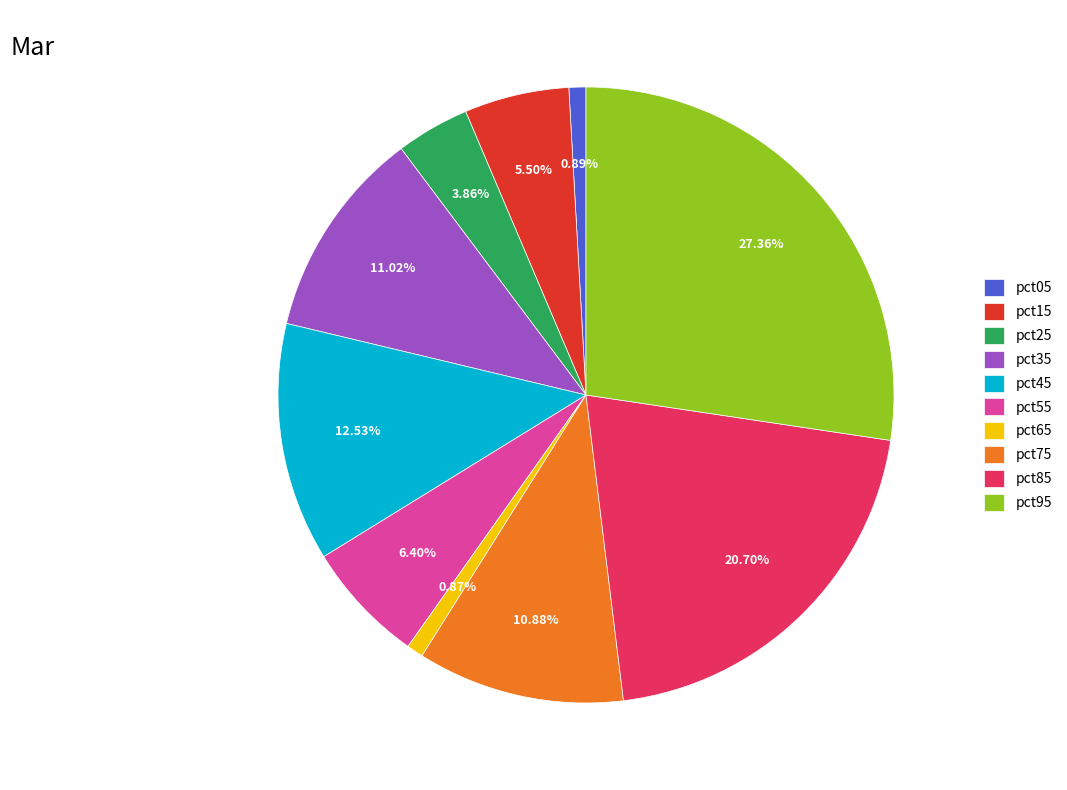

How many segments does this pie chart have?

10